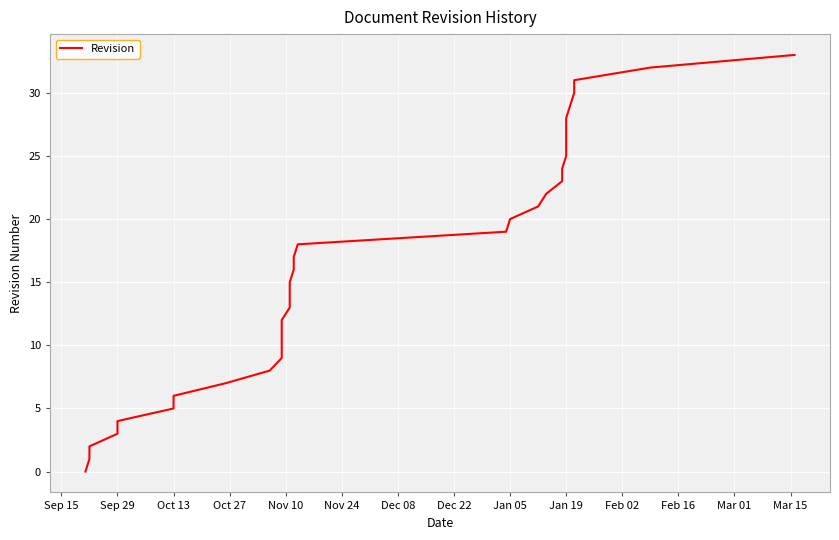

Is it true that the value at 29 is 14?

False